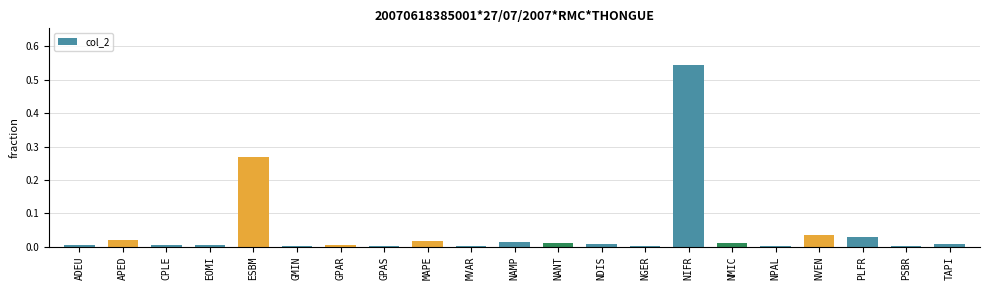

The chart shows a value of 0.0 at NPAL. True or false?

True